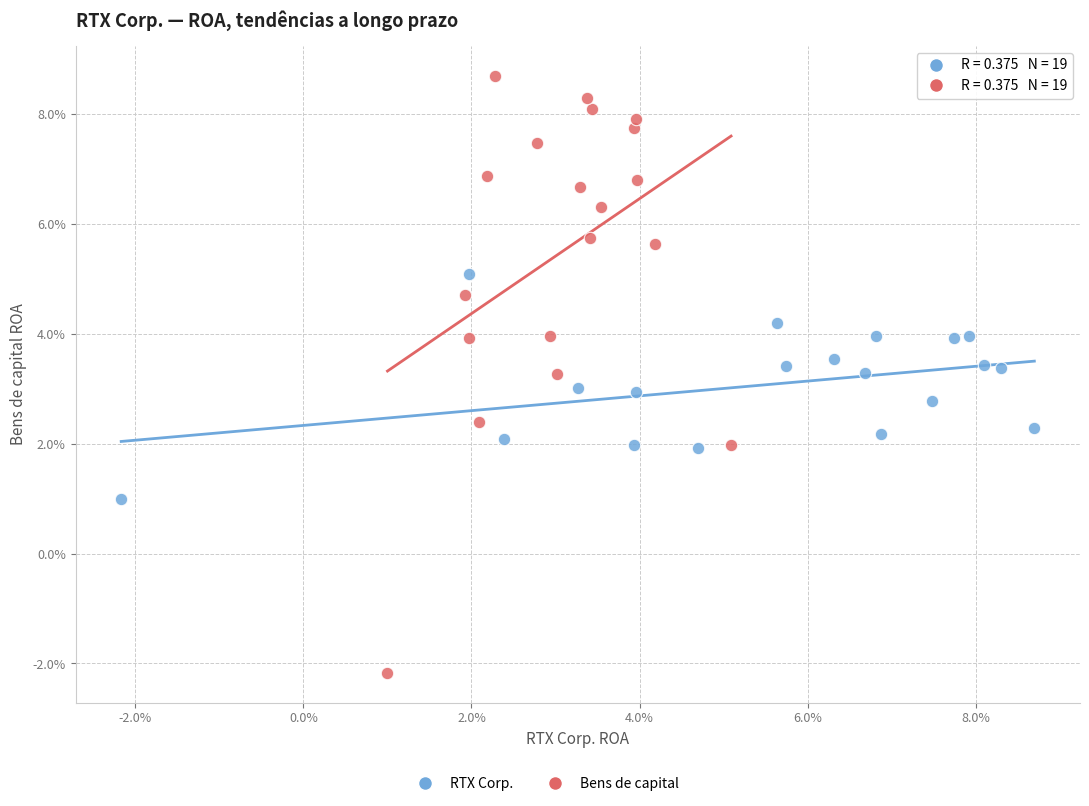

Which series has the largest Y range (max minus min)?

Bens de capital